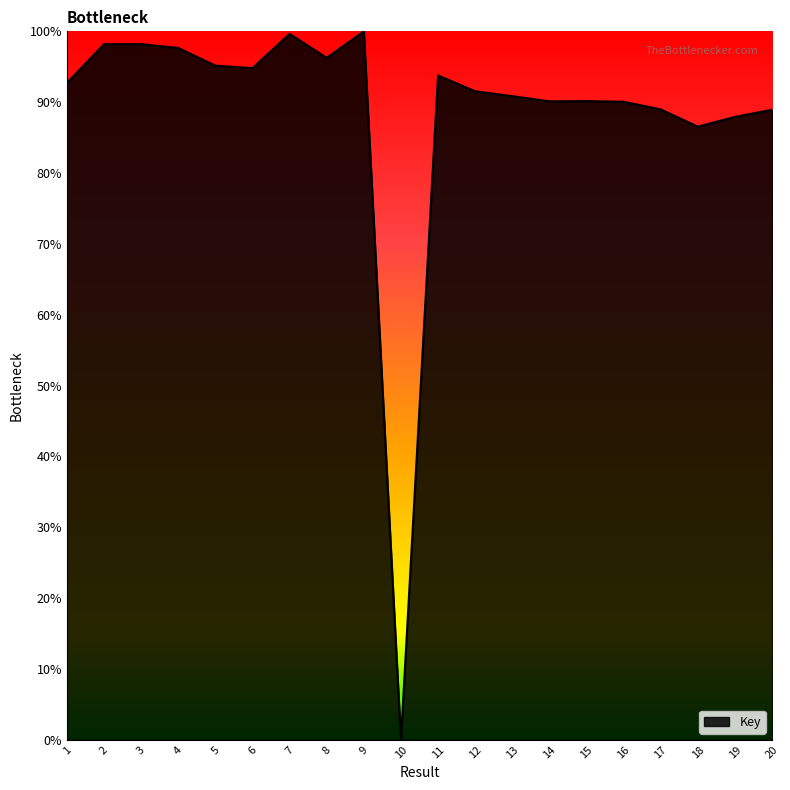

What is the maximum value shown in the chart?

100.0